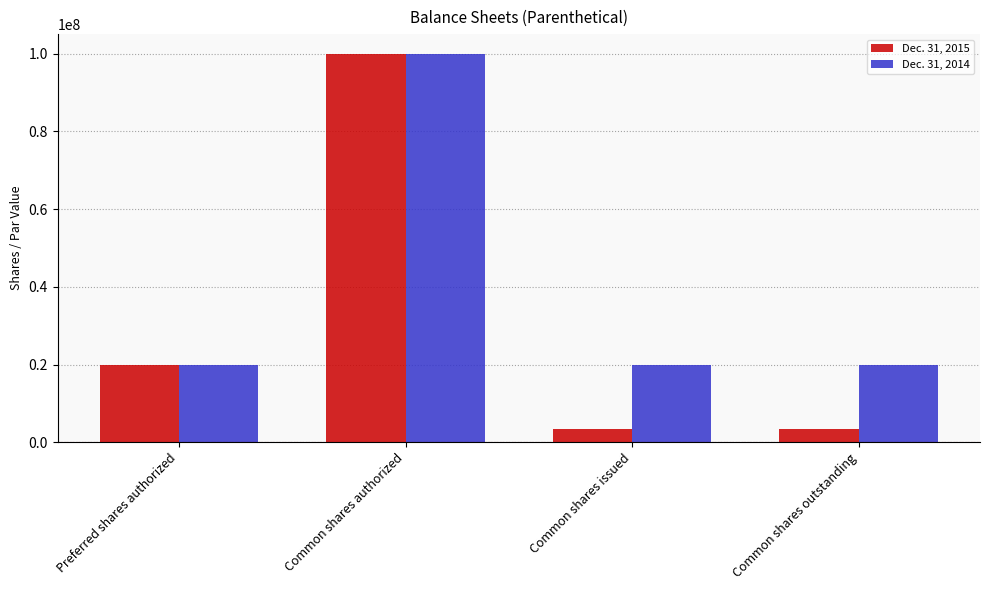

Reading right to left, transcribe all the data shown in this chart.

Dec. 31, 2015: Common shares outstanding=3500000	Common shares issued=3500000	Common shares authorized=100000000	Preferred shares authorized=20000000
Dec. 31, 2014: Common shares outstanding=20000000	Common shares issued=20000000	Common shares authorized=100000000	Preferred shares authorized=20000000